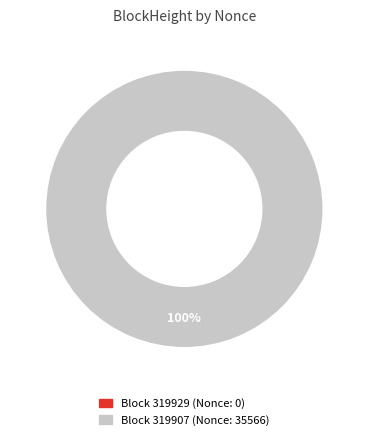

How many segments does this pie chart have?

2